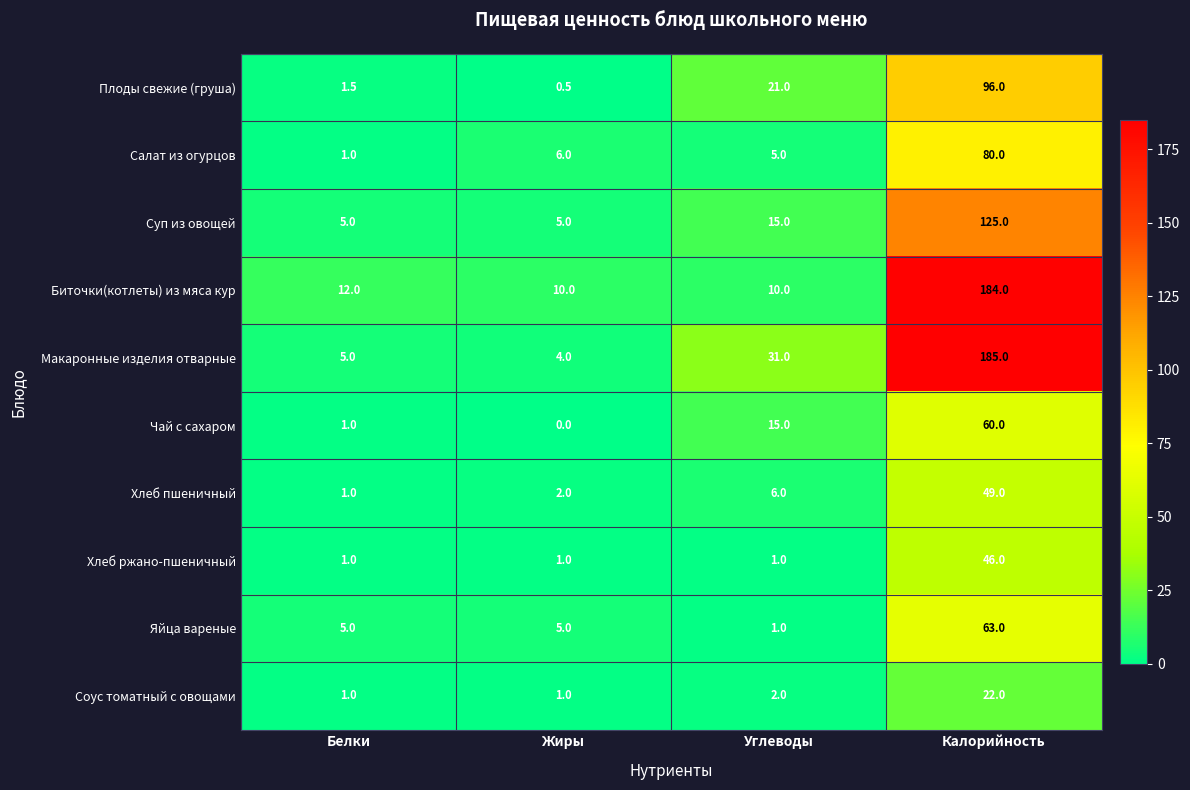

Rank the series by their maximum value, from highest to lowest.

Макаронные изделия отварные, Биточки(котлеты) из мяса кур, Суп из овощей, Плоды свежие (груша), Салат из огурцов, Яйца вареные, Чай с сахаром, Хлеб пшеничный, Хлеб ржано-пшеничный, Соус томатный с овощами